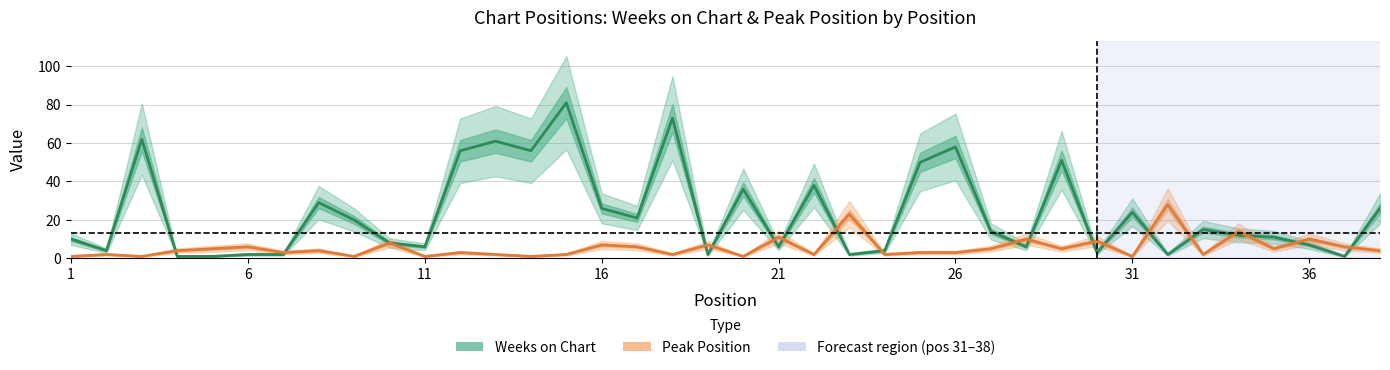

How many lines are shown in the chart?

2